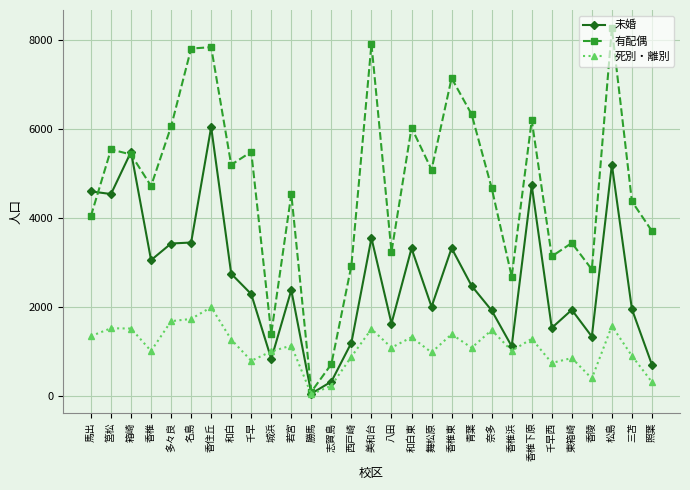

At 馬出, list the series in order from largest to smallest.

未婚, 有配偶, 死別・離別